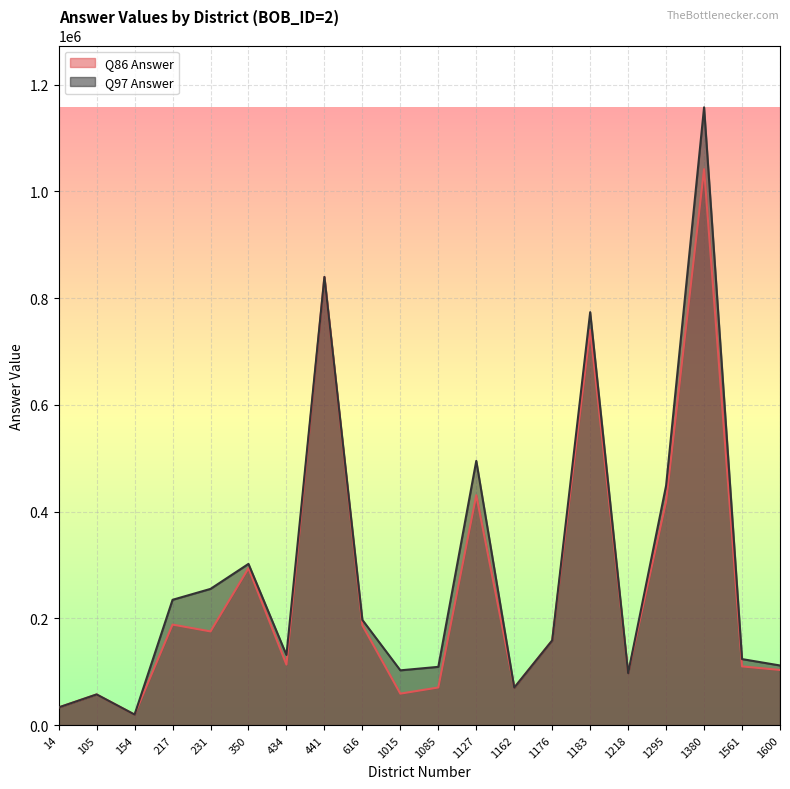

What is the difference between the highest and lowest values at 1127?

64294.0